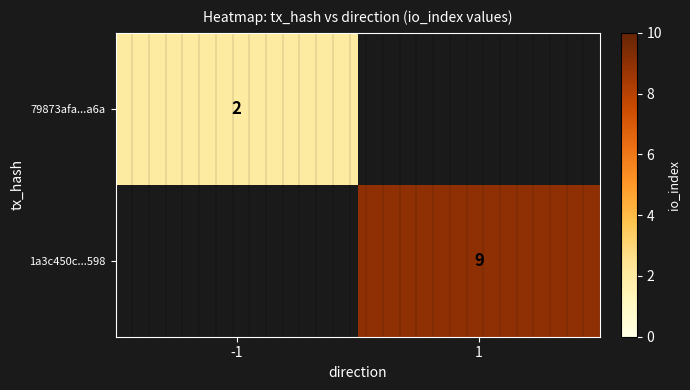

Is the value of 79873afa...a6a at -1 greater than the value of 1a3c450c...598 at 1?

No